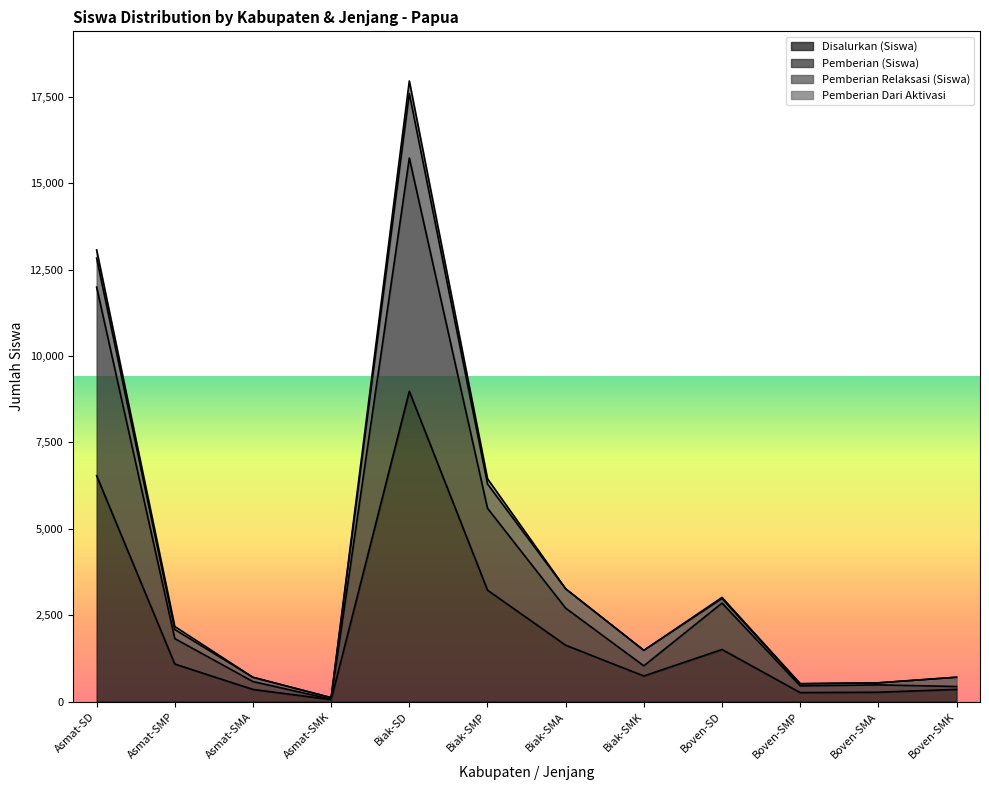

The Pemberian (Siswa) series shows 827 at Asmat-SMA. True or false?

False